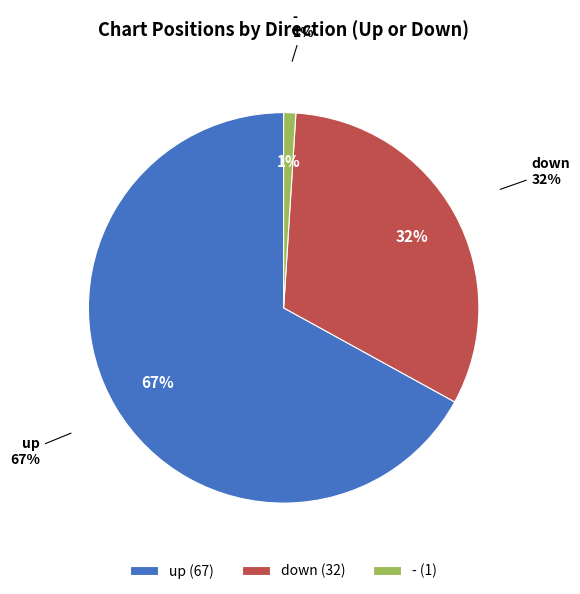

To the nearest percent, what is the difference between the - and down slice percentages?

31%